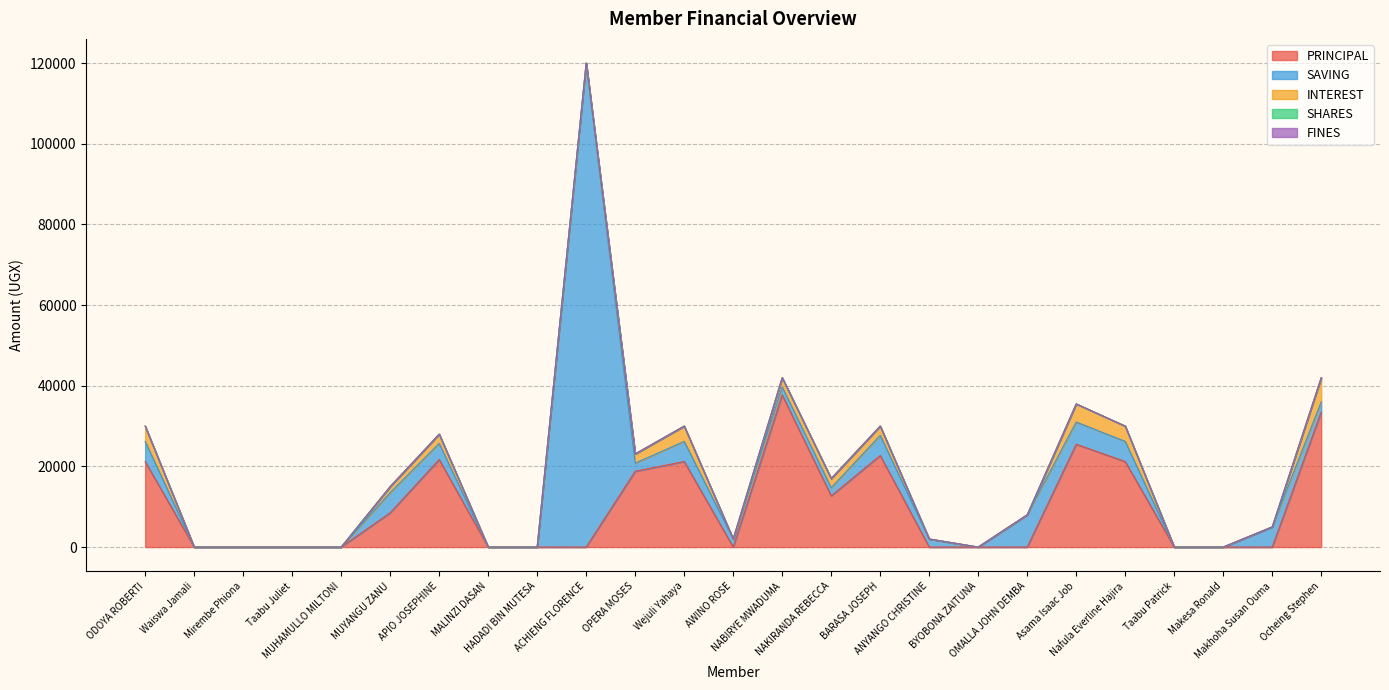

What is the label of the 24th point from the right?

Waiswa Jamali